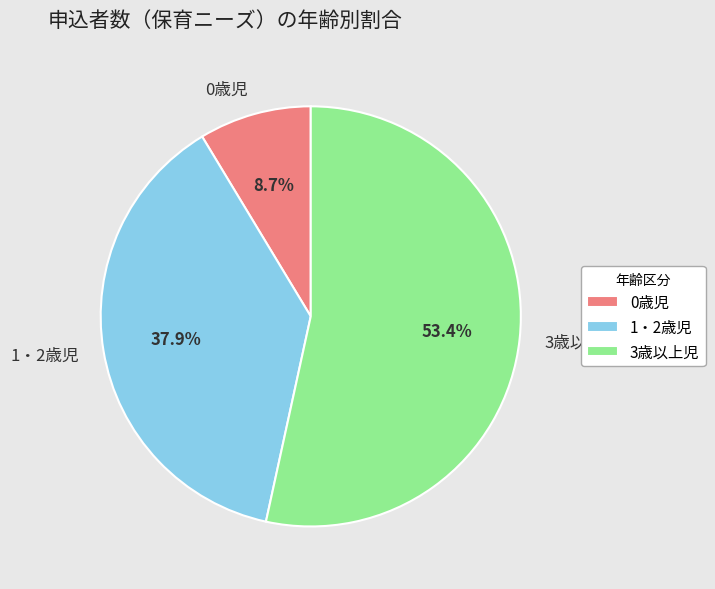

How many slices are in this pie chart?

3